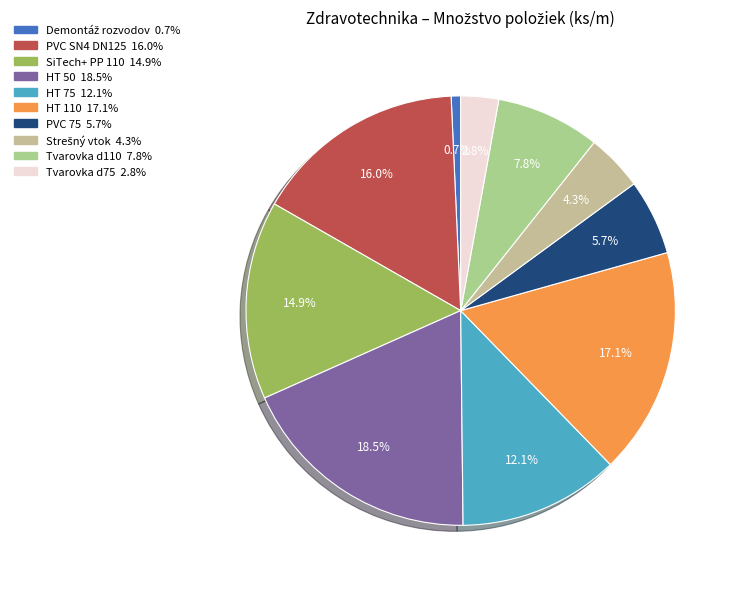

Count the number of slices in the pie.

10